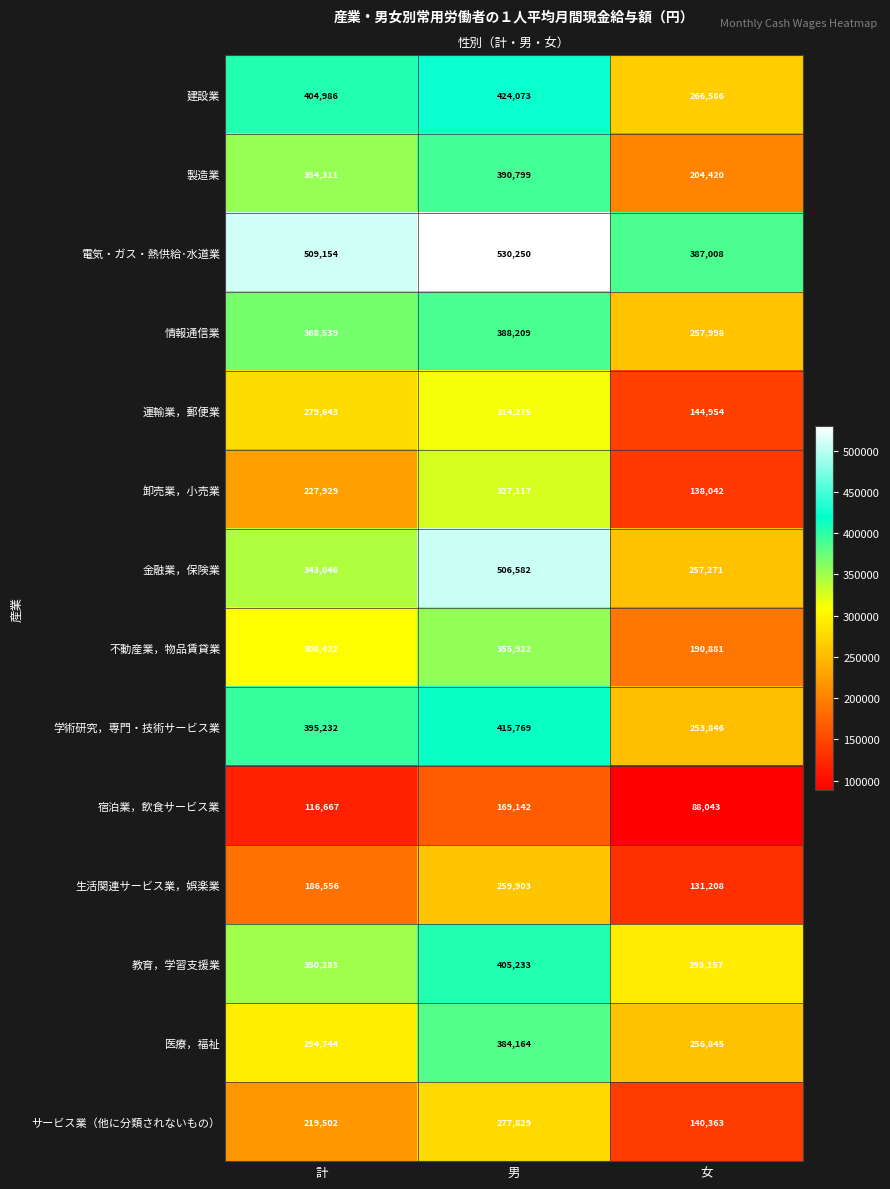

Where is 建設業 nearest to the value 345329?

計